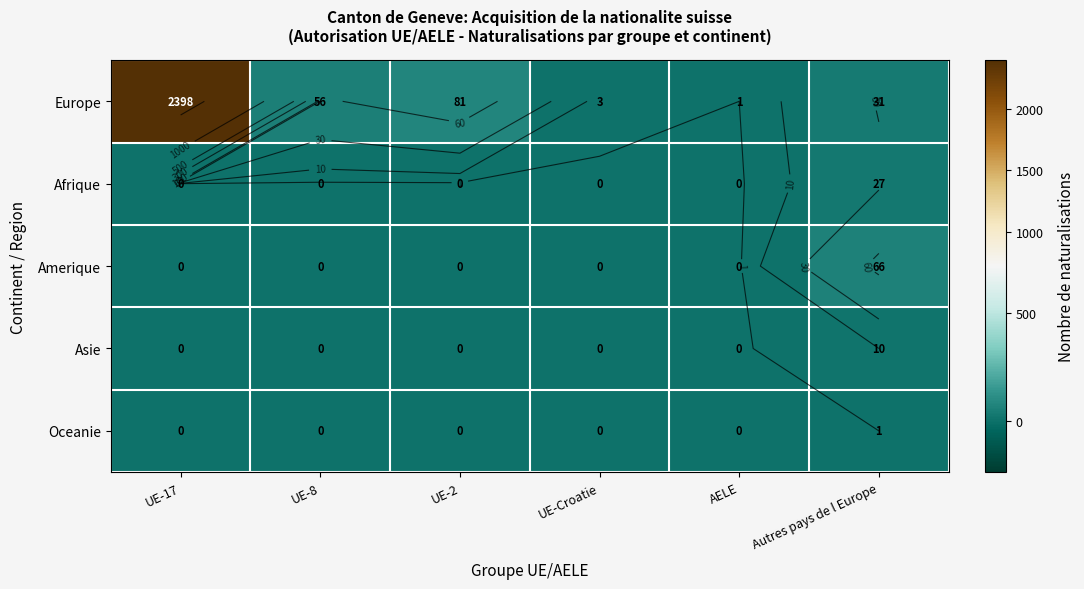

What is the sum of the Asie values at Autres pays de l Europe and UE-17?

10